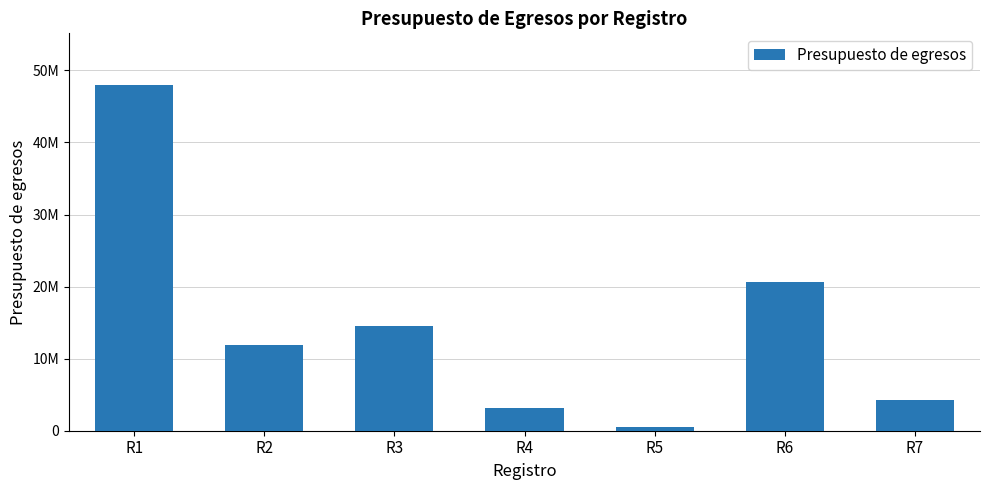

Rank the categories by value from highest to lowest.

R1, R6, R3, R2, R7, R4, R5